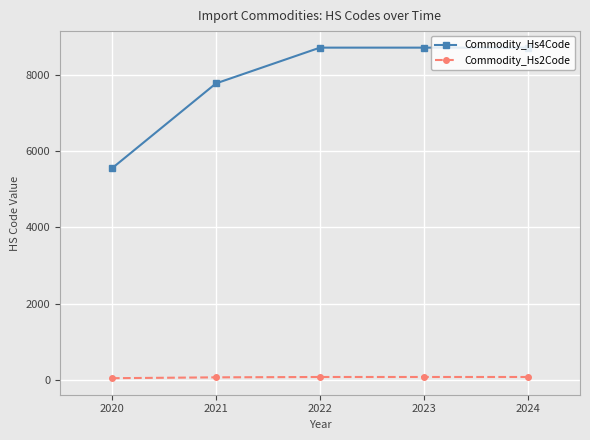

Does the chart display data point markers on the line(s)?

Yes